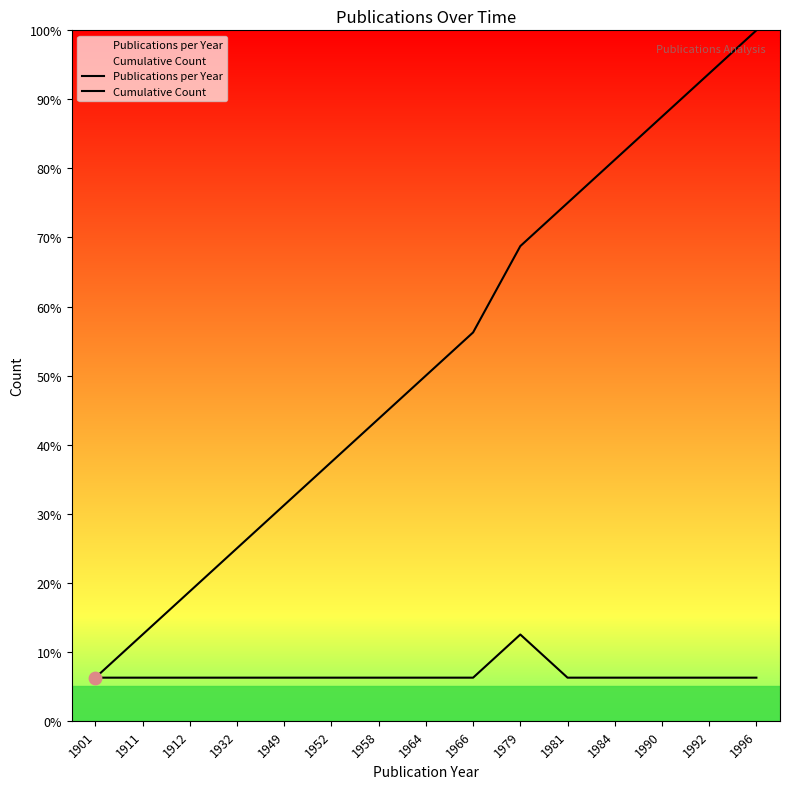

Which series reaches the maximum Y coordinate?

Cumulative Count